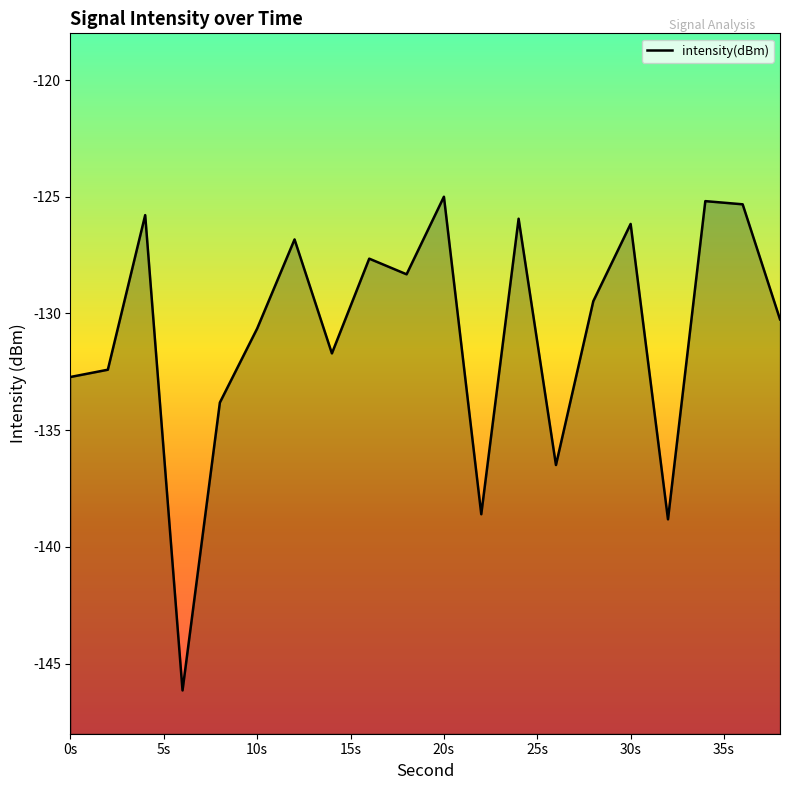

What is the approximate value at 30s?

-126.2